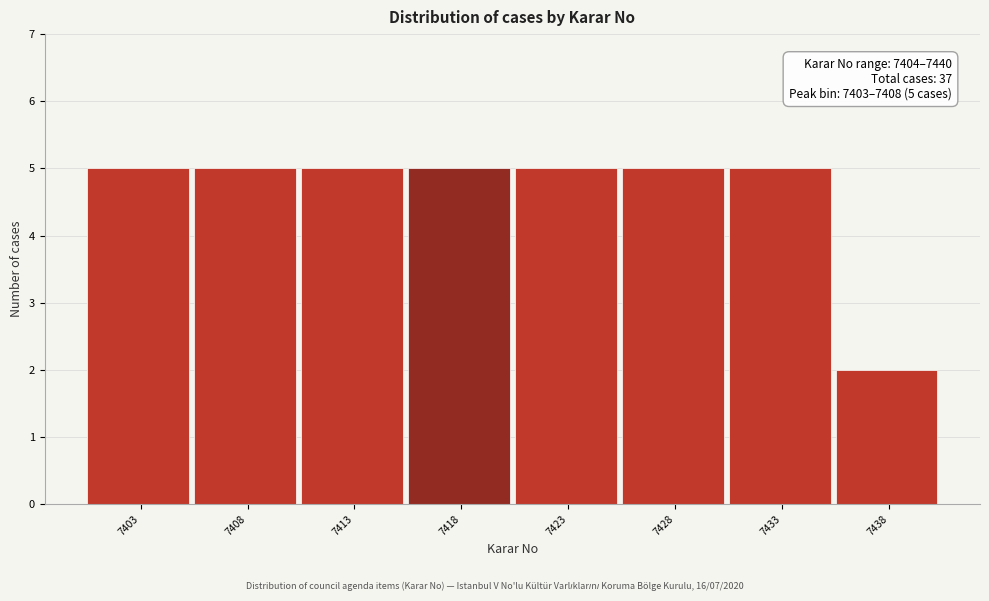

Reading right to left, extract all data points from this chart.

7438=2	7433=5	7428=5	7423=5	7418=5	7413=5	7408=5	7403=5